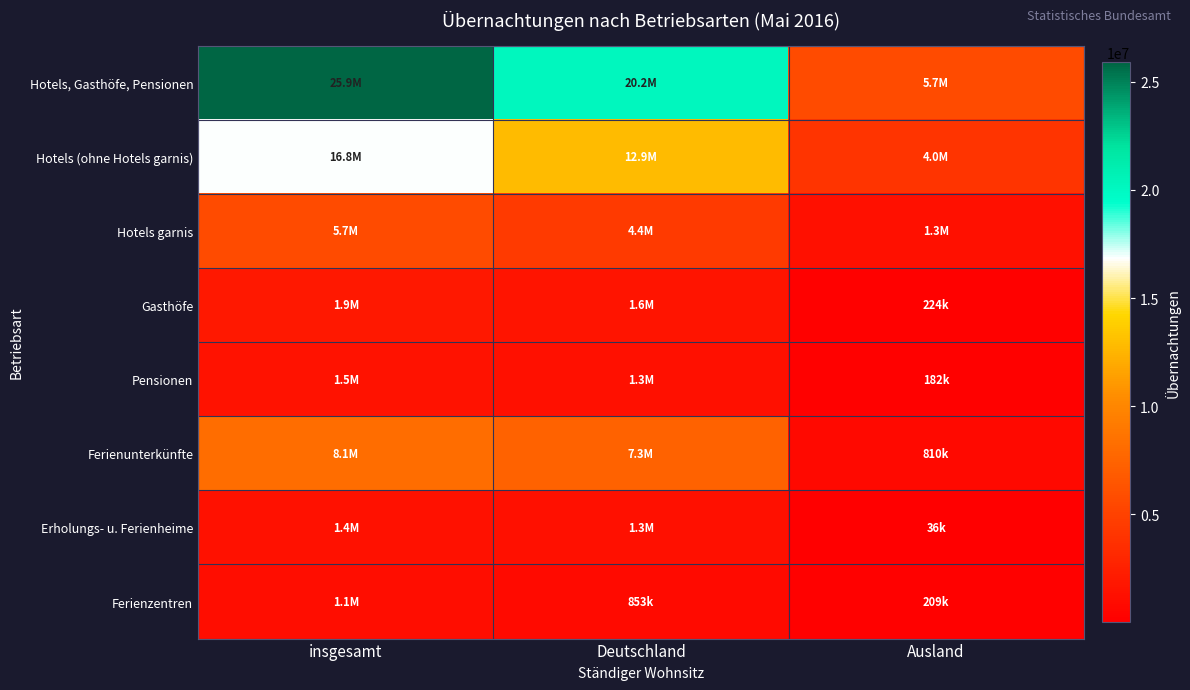

Which label corresponds to the largest value in the chart?

insgesamt